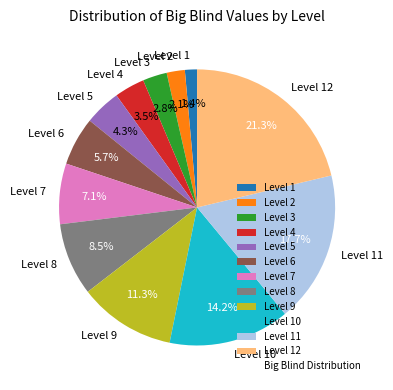

Rank the categories by value from highest to lowest.

Level 12, Level 11, Level 10, Level 9, Level 8, Level 7, Level 6, Level 5, Level 4, Level 3, Level 2, Level 1